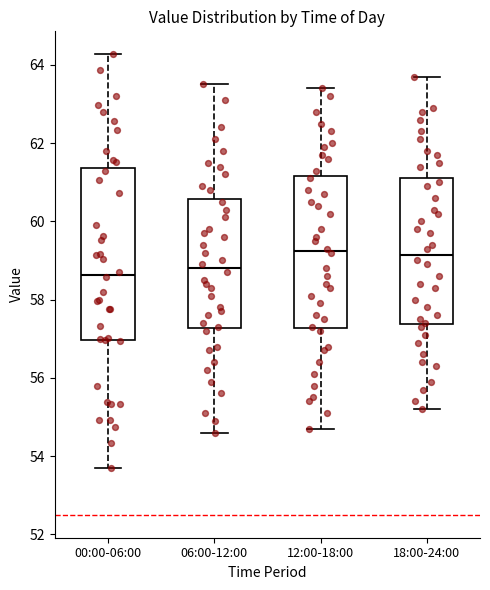

Where does the upper whisker of the box for 00:00-06:00 end on the y-axis? The values are not printed on the chart, so give them approximately, as read against the axis.

64.2